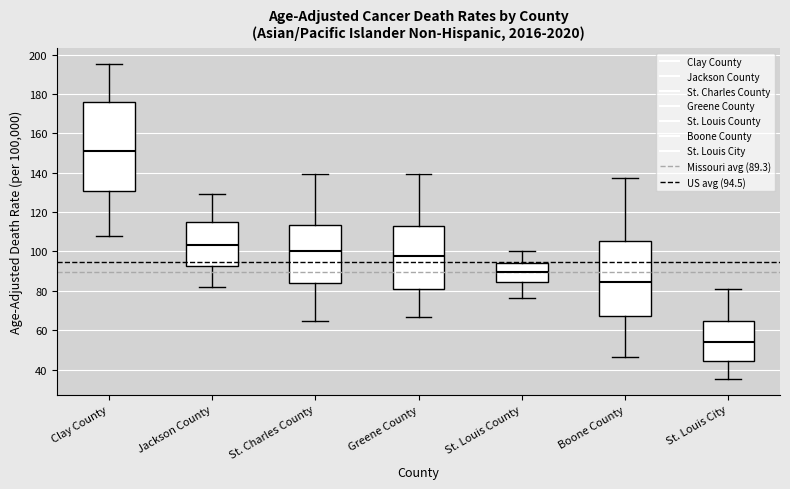

Which box has the highest median line?

Clay County